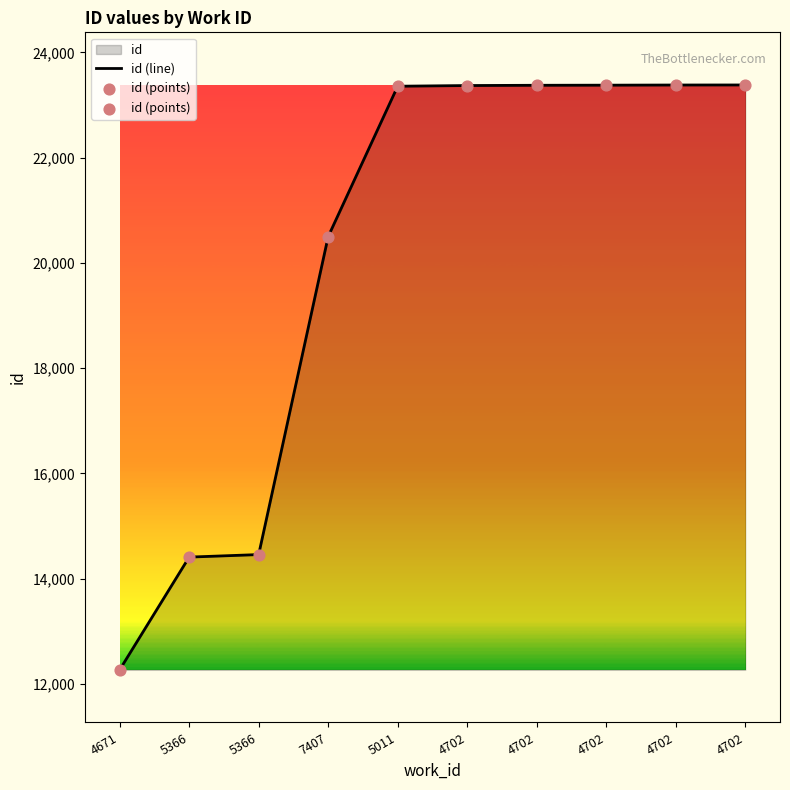

Which series reaches the maximum Y coordinate?

id (line)